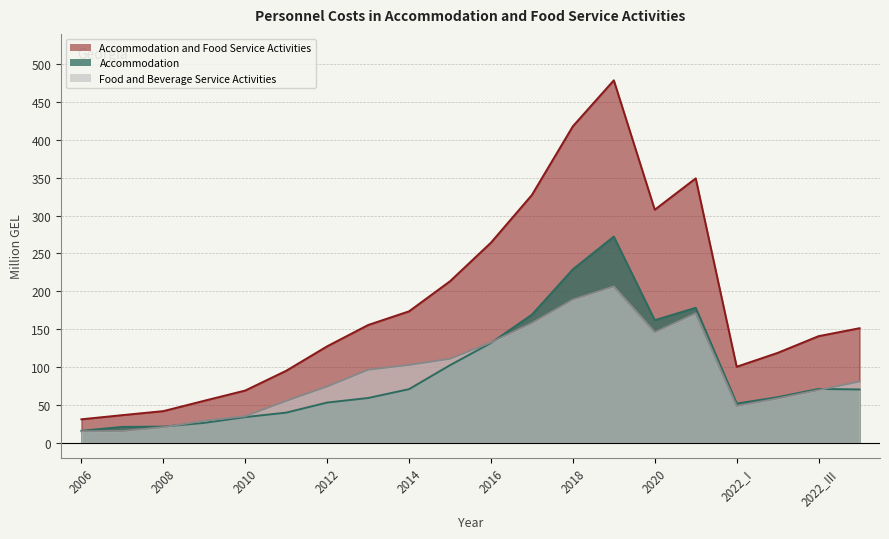

True or false: Accommodation and Food Service Activities and Accommodation cross at least once.

False